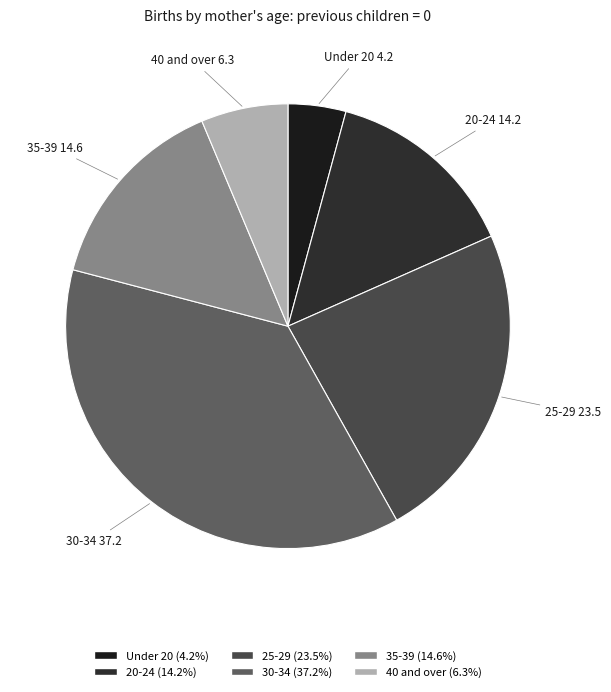

How many segments does this pie chart have?

6